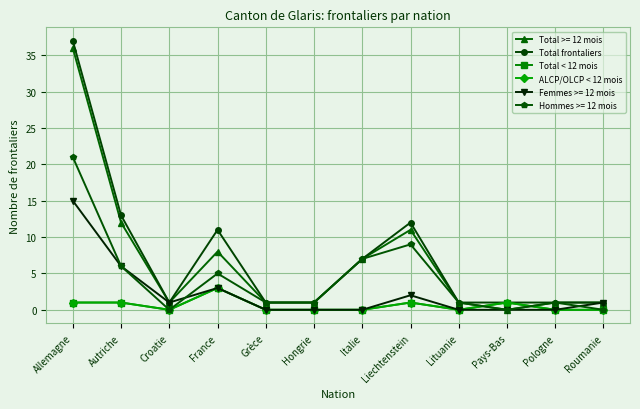

Does the chart have visible grid lines?

Yes